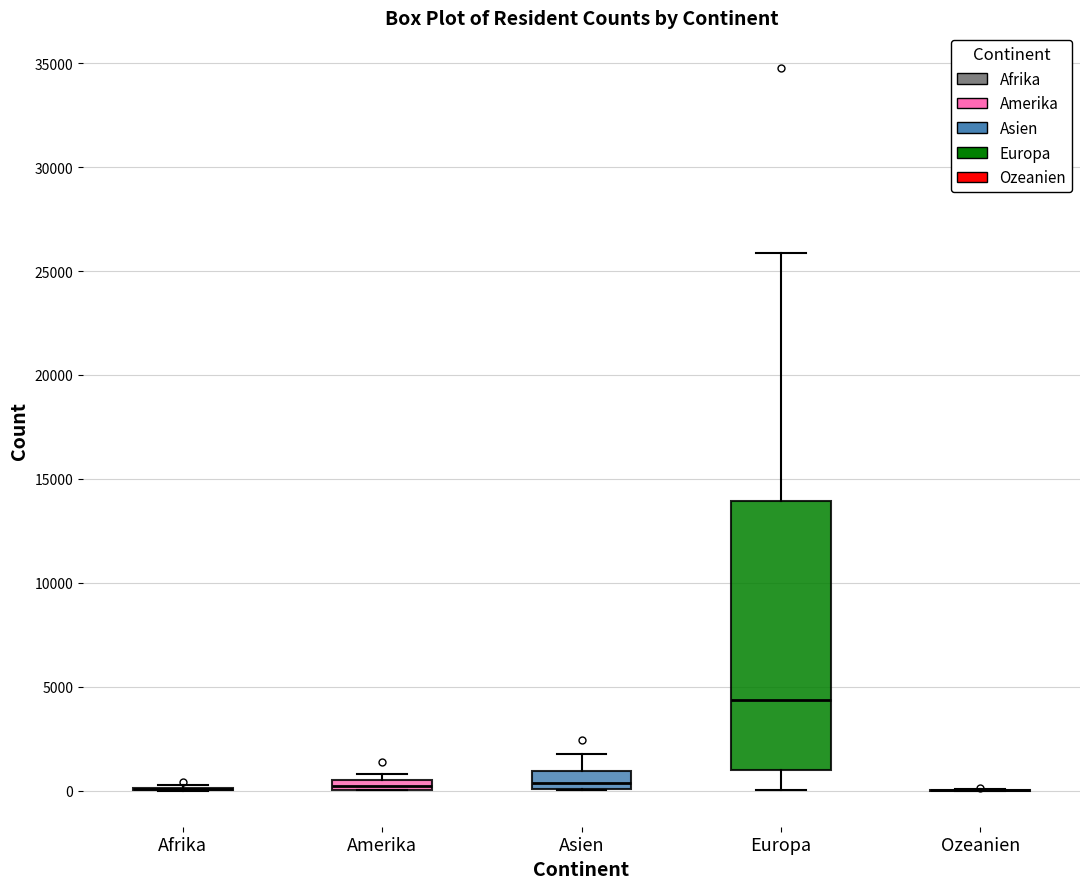

Which box is the tallest, from its lower edge to its upper edge?

Europa